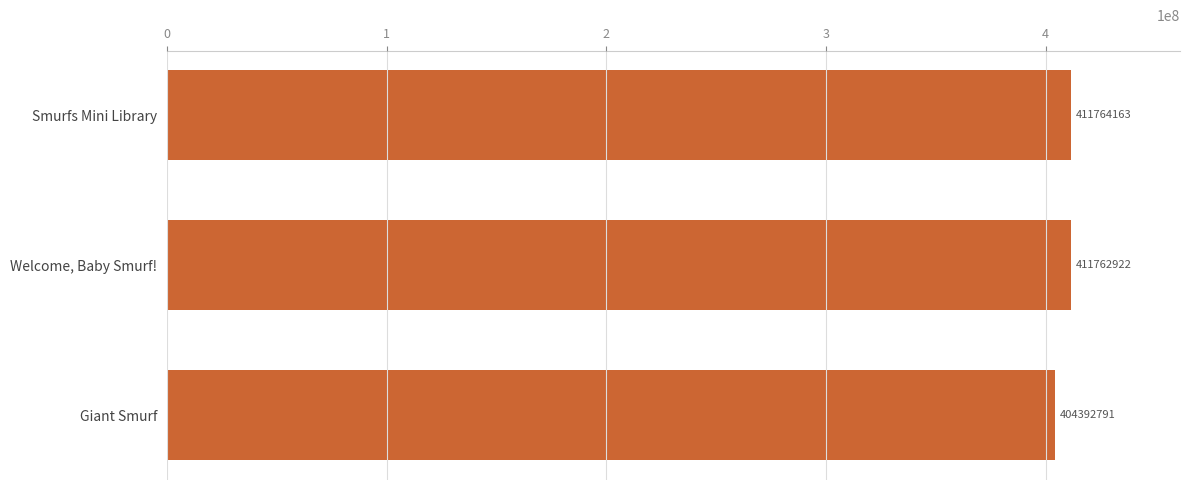

Reading top to bottom, what are all the values shown in this chart?

411764163	411762922	404392791